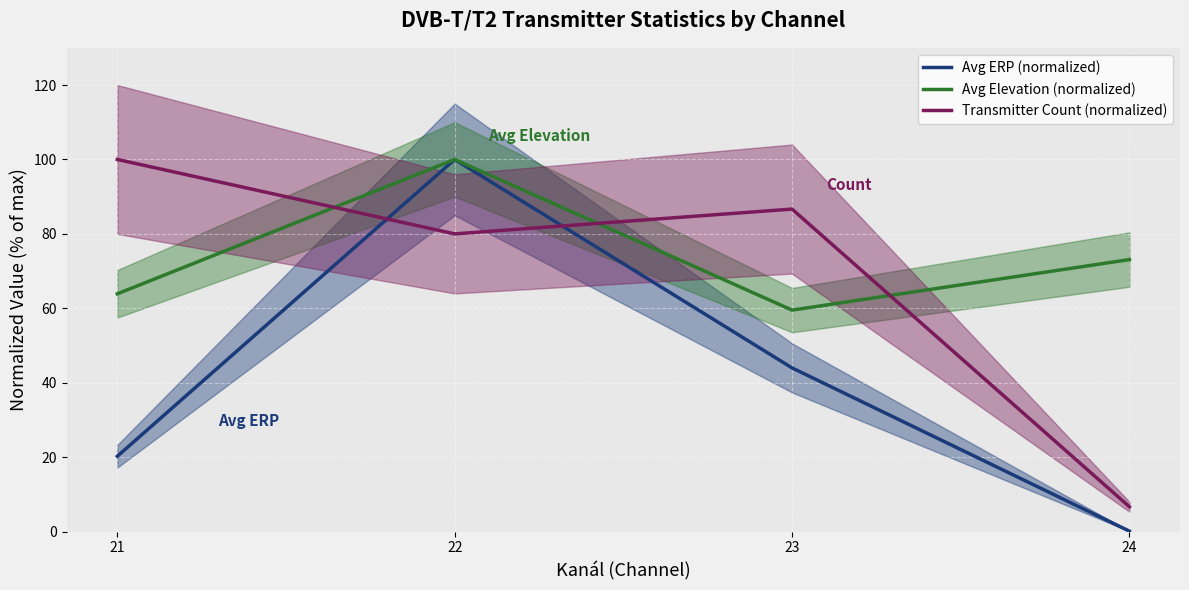

How many lines are shown in the chart?

3